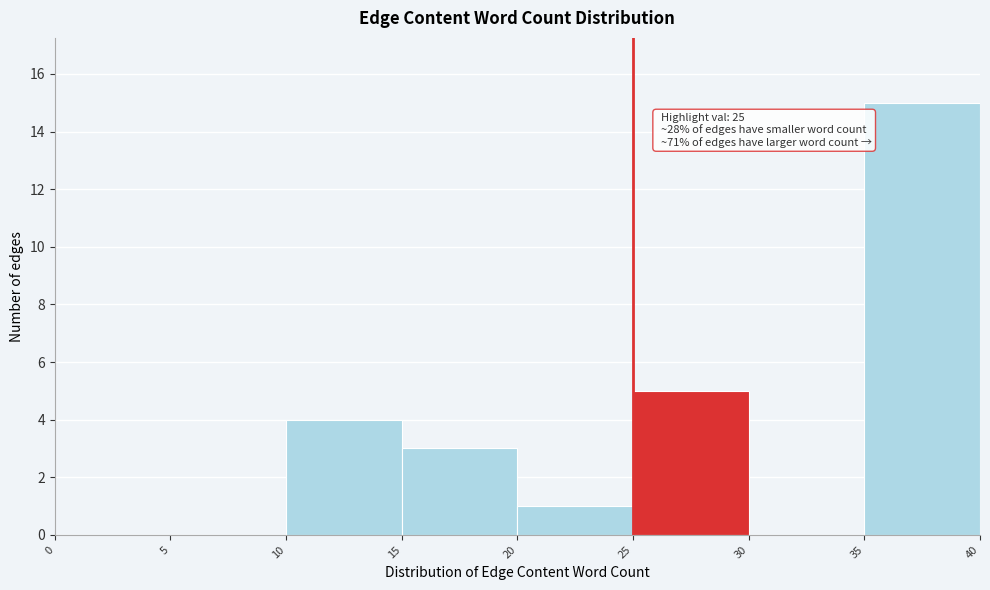

Over which range of the x-axis is the bar tallest?

35 to 40